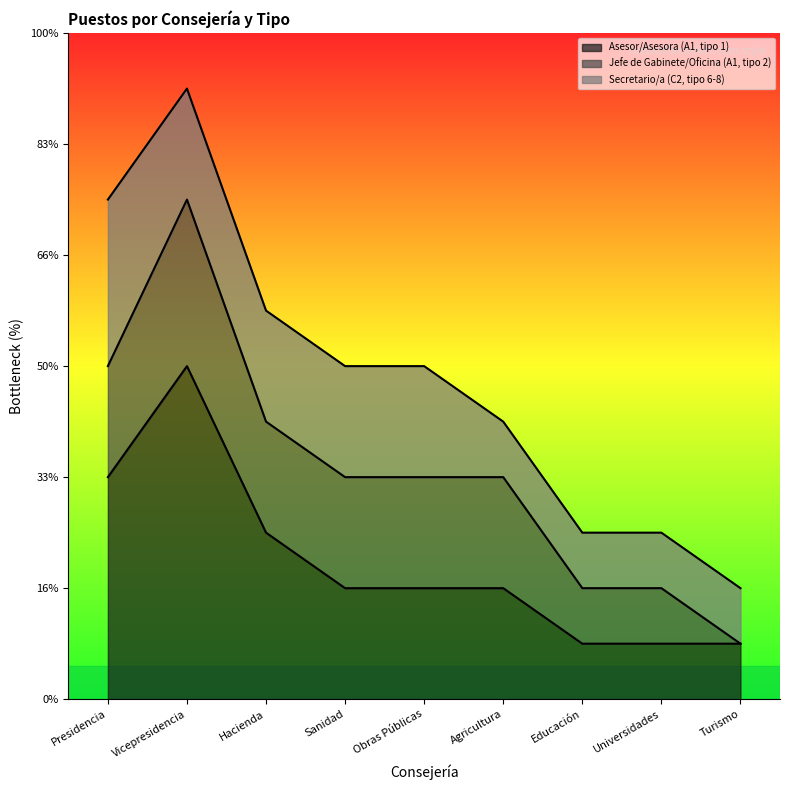

Is the value of Asesor/Asesora (A1, tipo 1) at Educación greater than the value of Secretario/a (C2, tipo 6-8) at Sanidad?

No